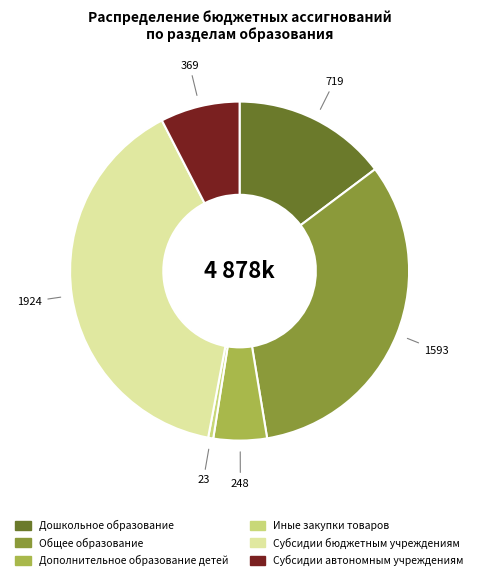

True or false: Дошкольное образование accounts for 22% of the total.

False